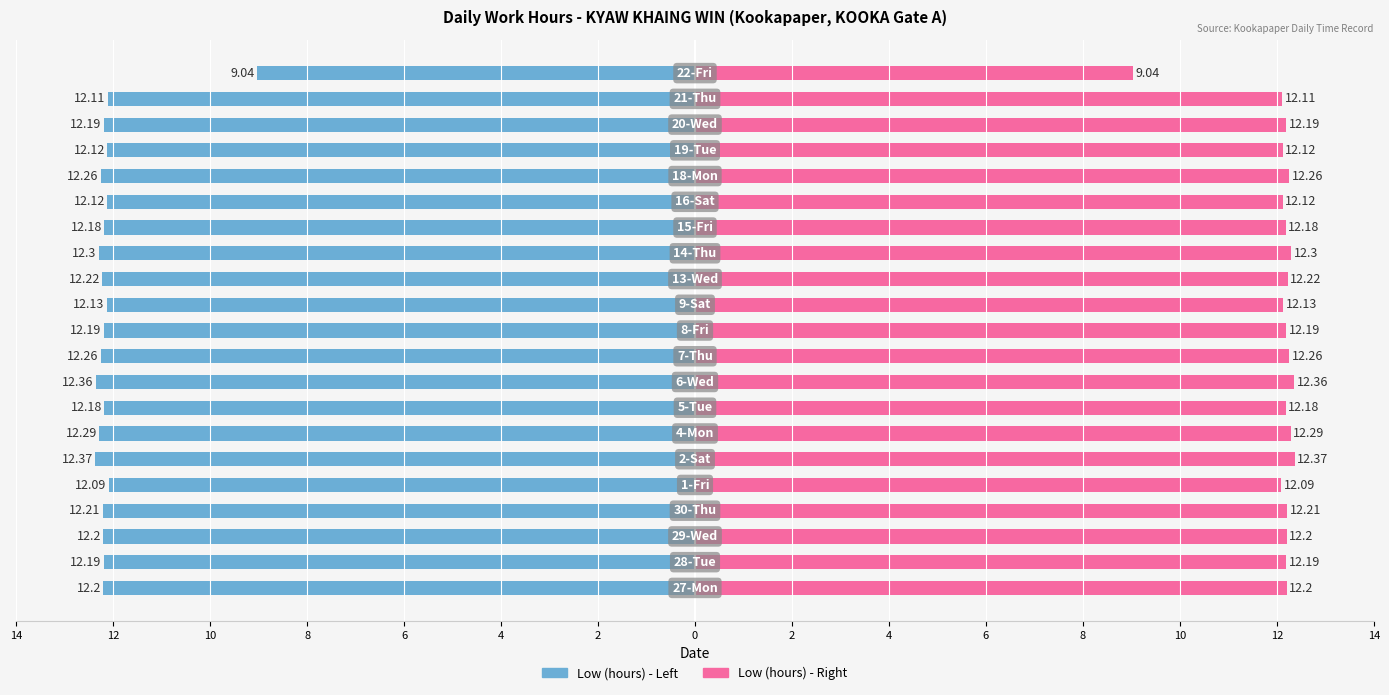

Which series has the widest spread of values?

Low (hours)